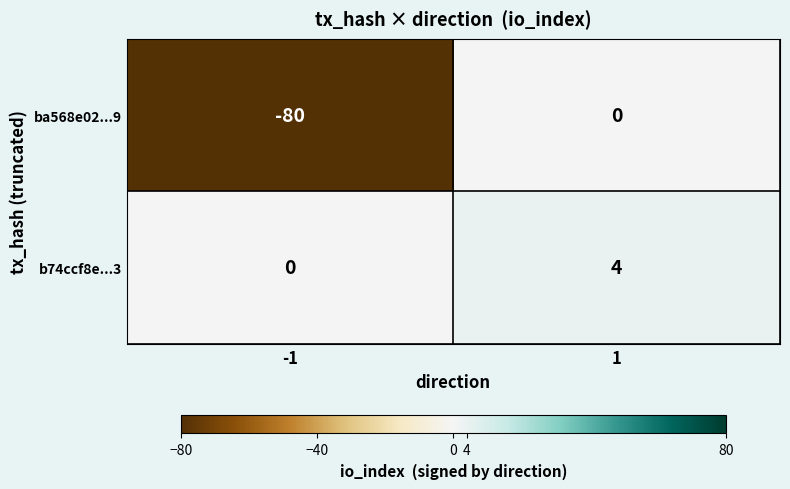

The value of ba568e02...9 at -1 is -39. True or false?

False